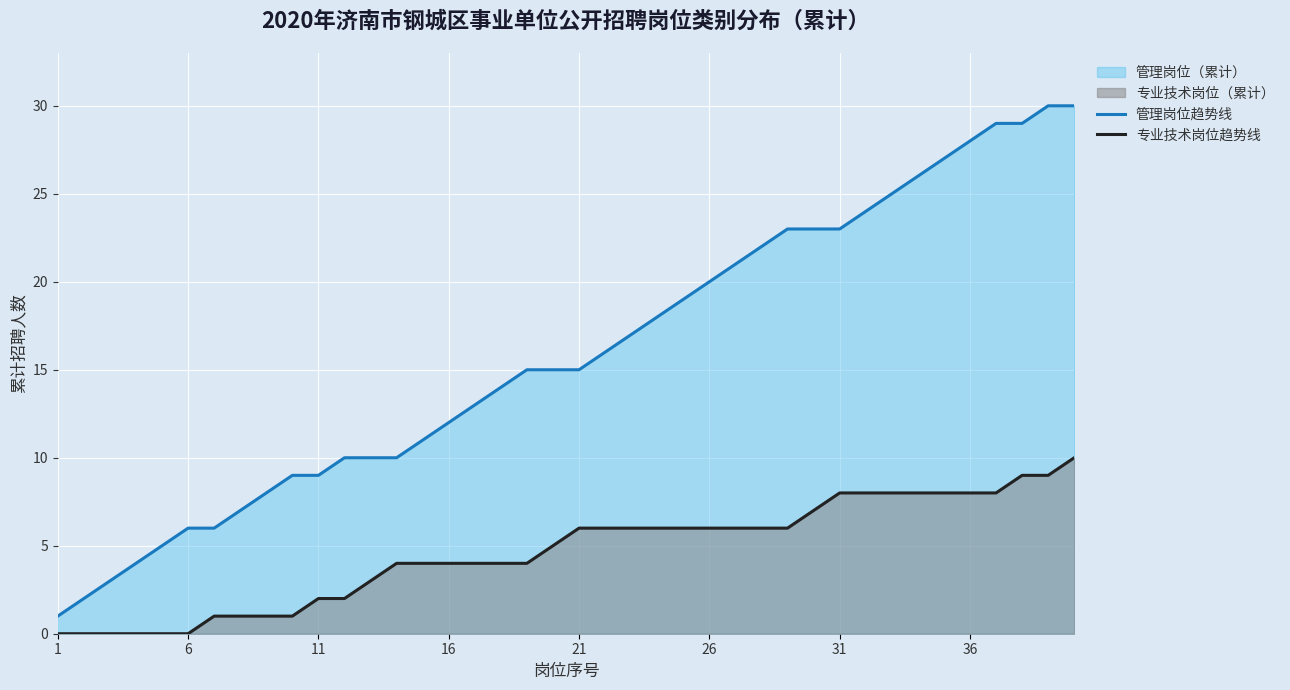

Rank the series by their average value, from highest to lowest.

管理岗位趋势线, 专业技术岗位趋势线